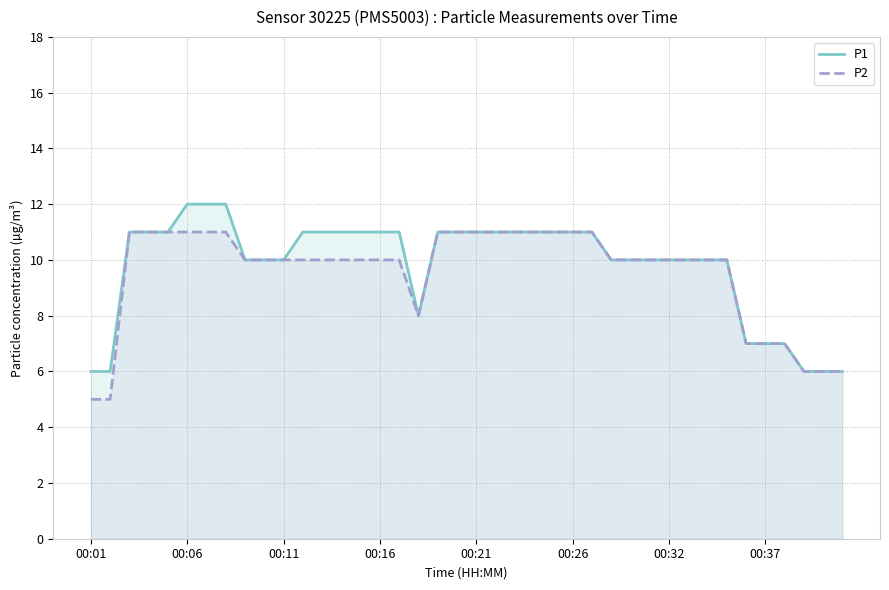

What is the difference between the highest and lowest values at 12?

1